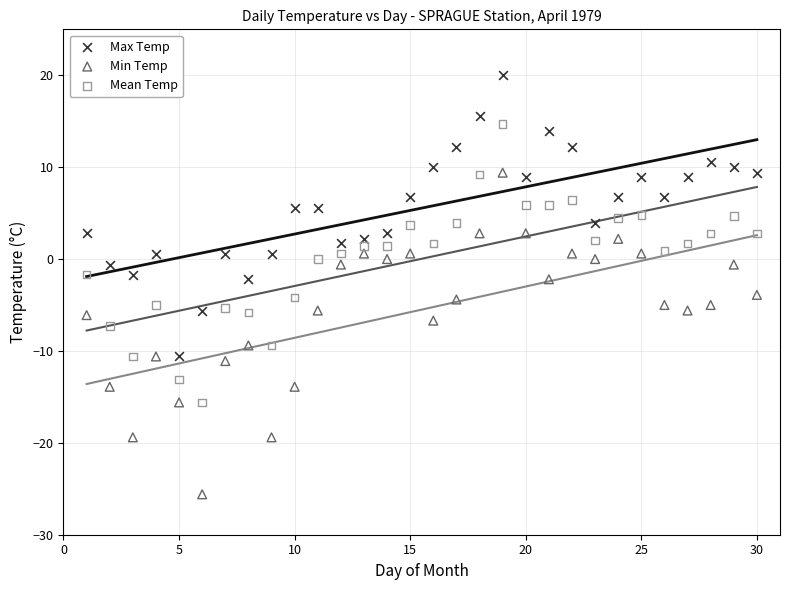

Which series has the widest spread of Y values?

Min Temp